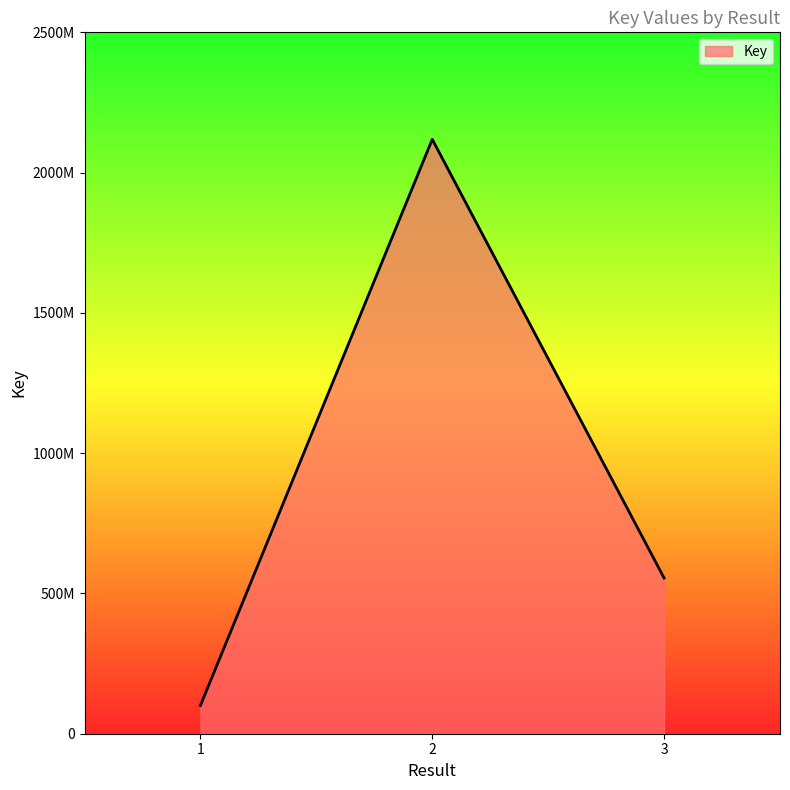

What is the sum of the values at 2 and 1?

2219265178